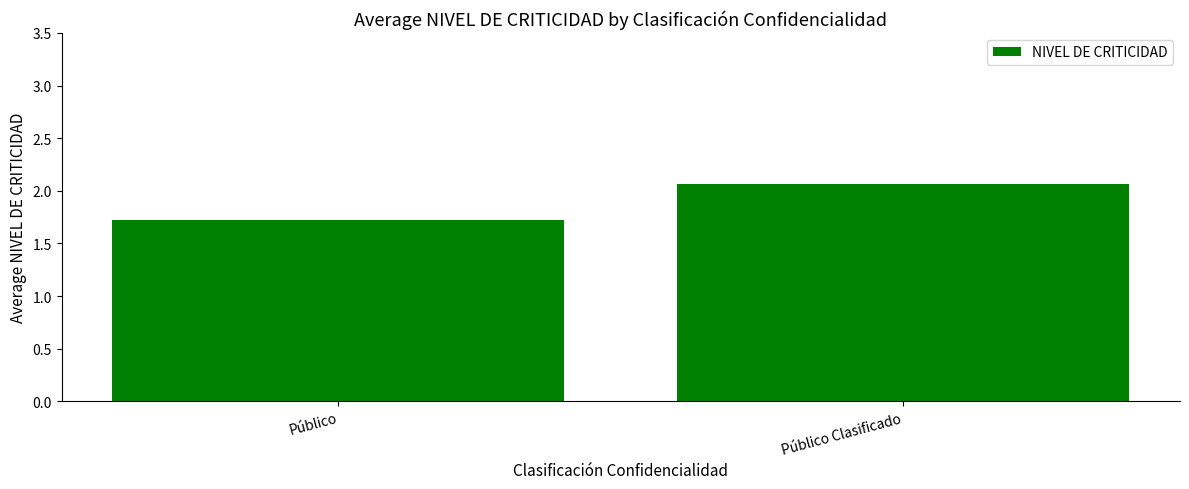

What is the minimum value shown in the chart?

1.7